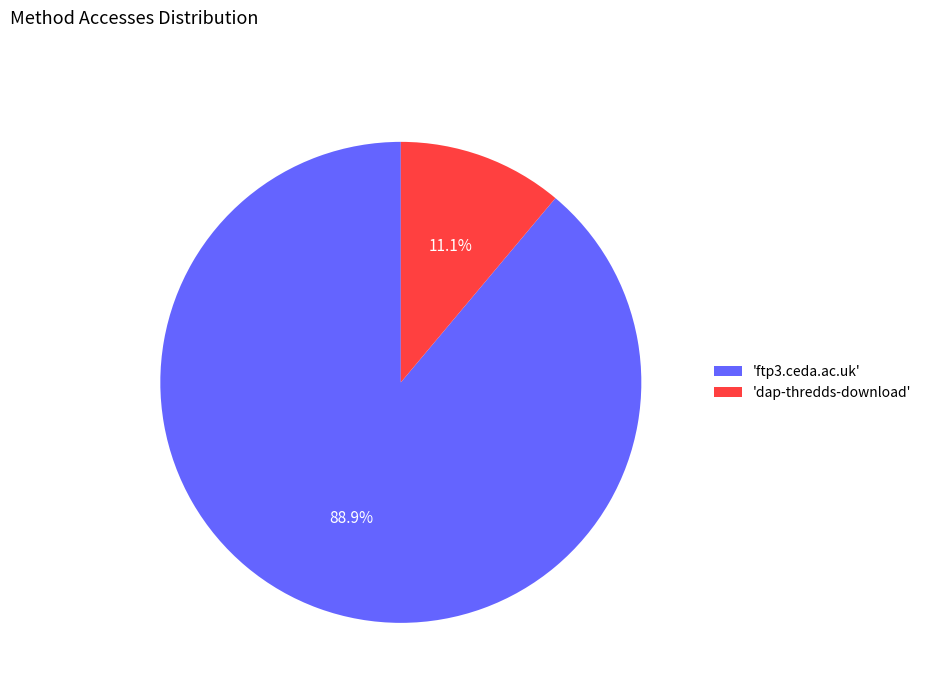

Approximately how many times larger is the value at 'ftp3.ceda.ac.uk' compared to 'dap-thredds-download'?

8.0